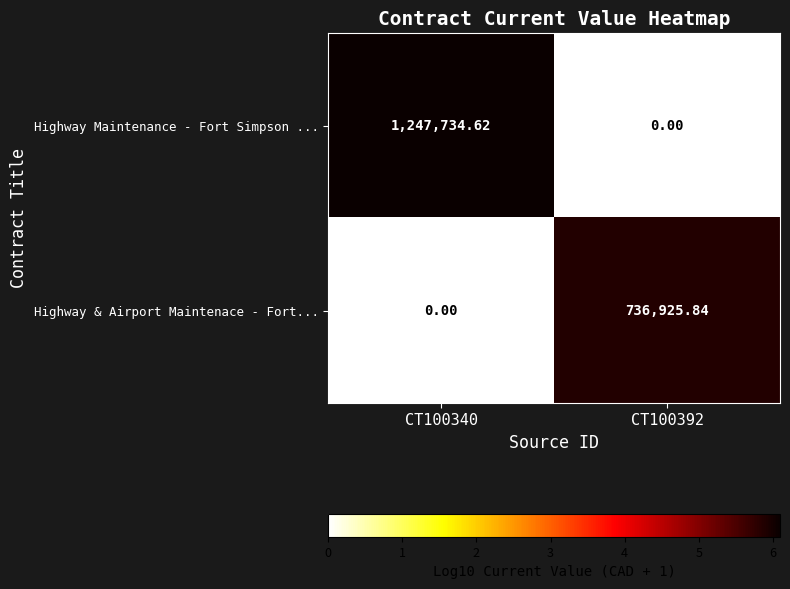

Which series has the largest total across all categories?

Highway Maintenance - Fort Simpson ...